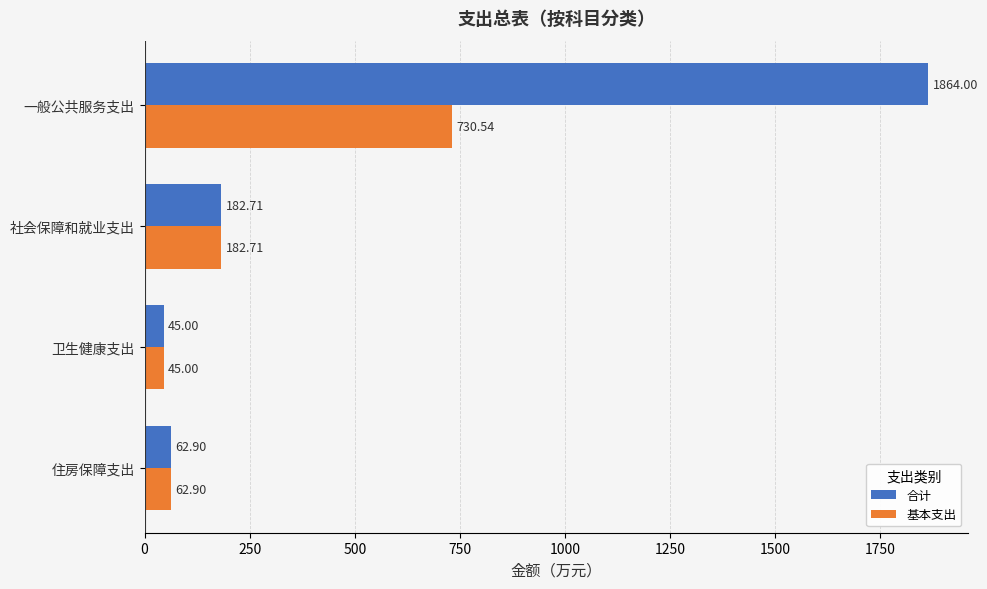

Which series has the largest total across all categories?

合计